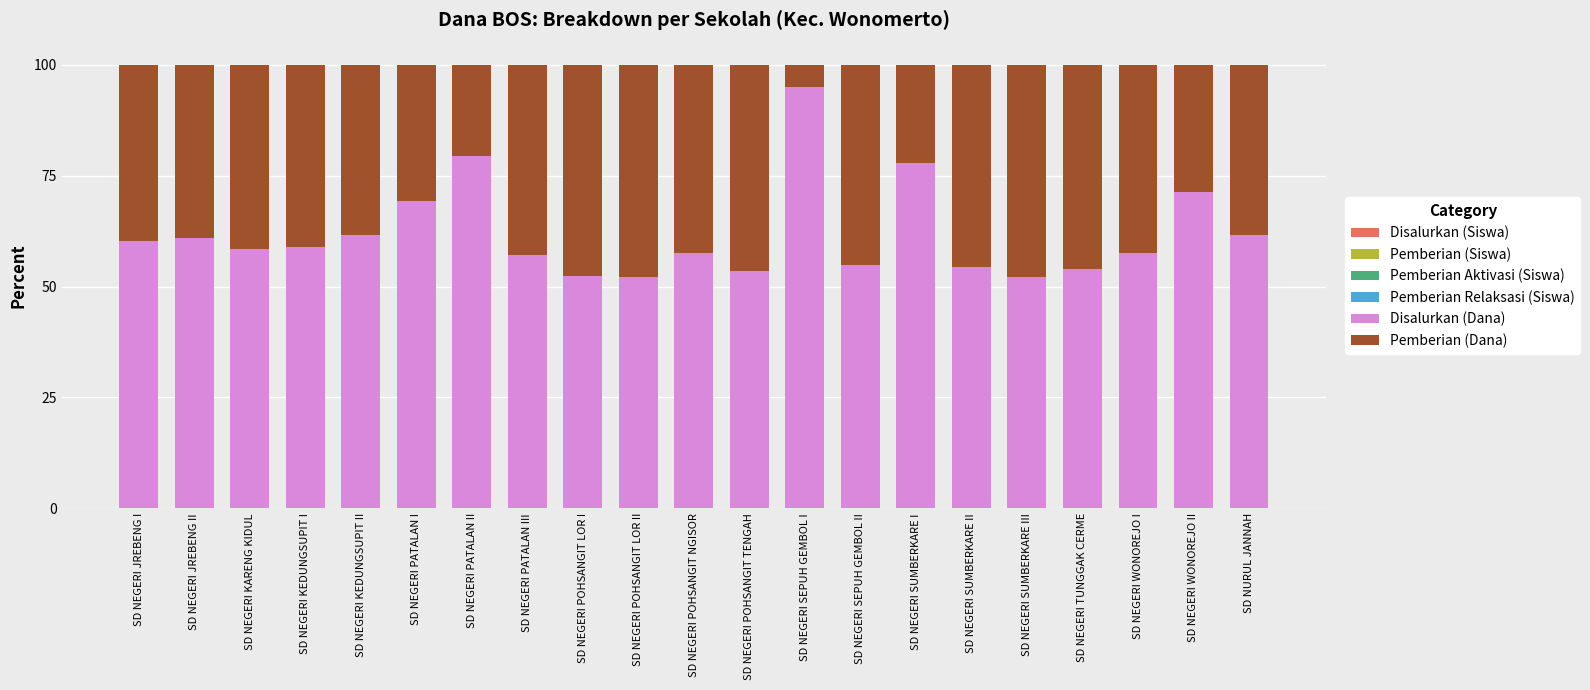

Are the bars horizontal?

No